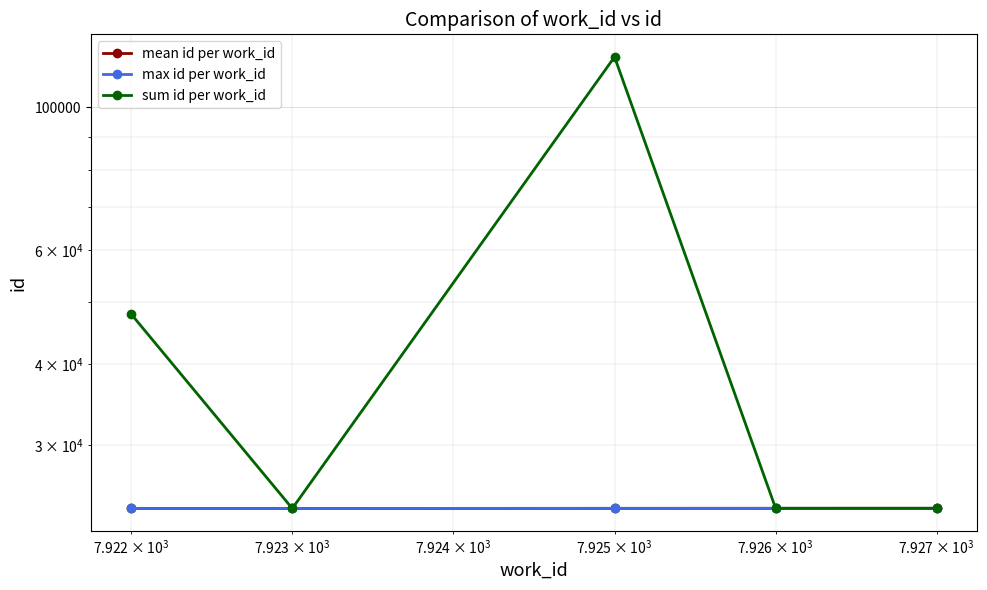

Reading left to right, what are all the values shown in this chart?

mean id per work_id: 23916.5	23918.0	23926.0	23929.0	23930.0
max id per work_id: 23917.0	23918.0	23928.0	23929.0	23930.0
sum id per work_id: 47833.0	23918.0	119630.0	23929.0	23930.0